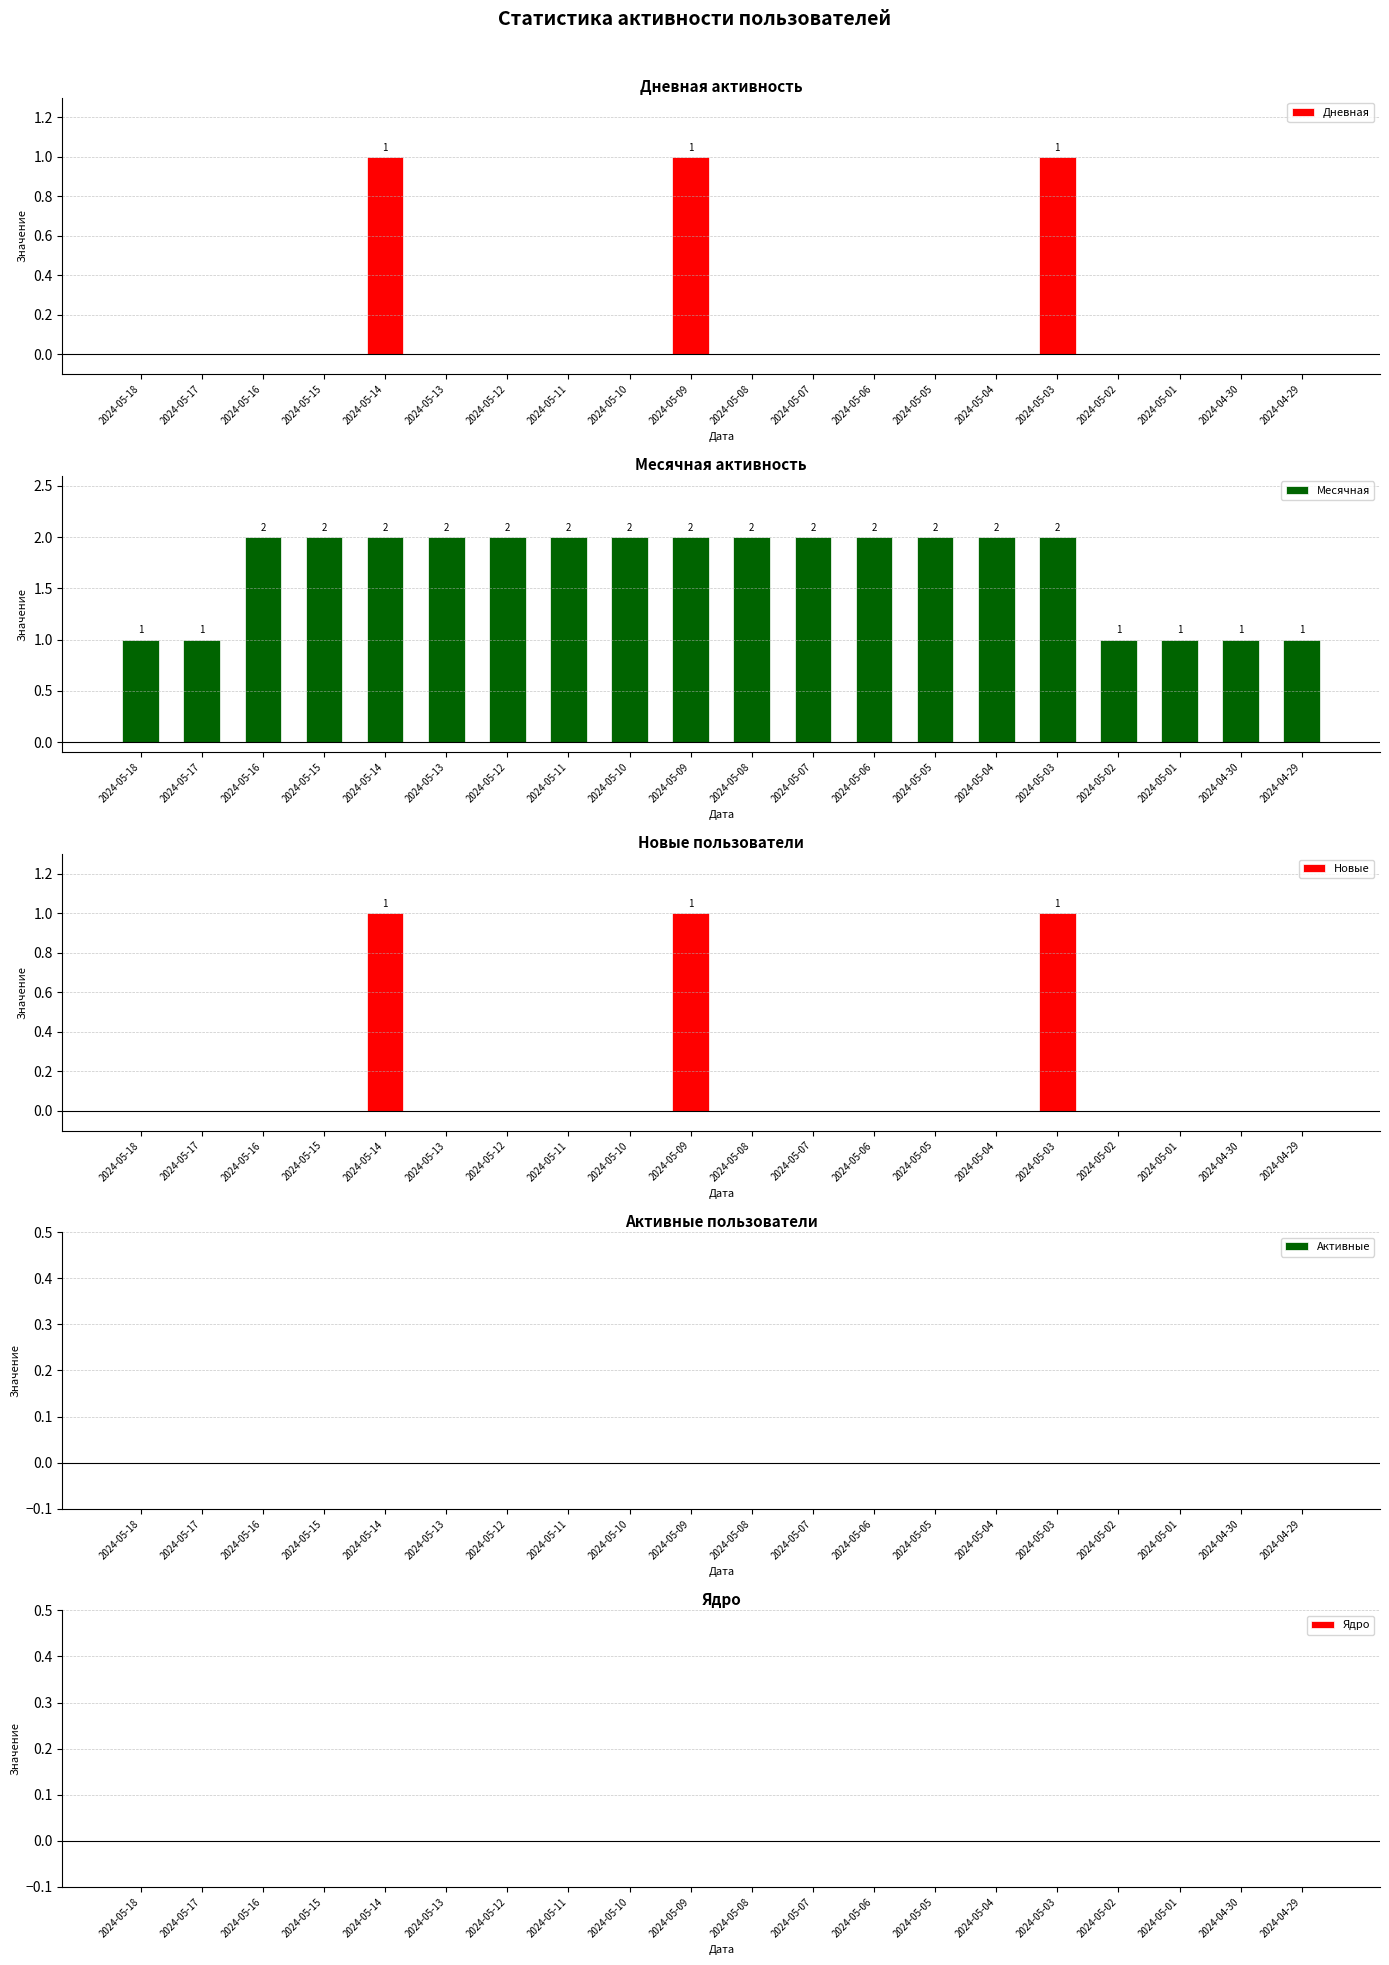

Reading right to left, list all the values displayed in this chart.

Дневная: 0	0	0	0	1	0	0	0	0	0	1	0	0	0	0	1	0	0	0	0
Месячная: 1	1	1	1	2	2	2	2	2	2	2	2	2	2	2	2	2	2	1	1
Новые: 0	0	0	0	1	0	0	0	0	0	1	0	0	0	0	1	0	0	0	0
Активные: 0	0	0	0	0	0	0	0	0	0	0	0	0	0	0	0	0	0	0	0
Ядро: 0	0	0	0	0	0	0	0	0	0	0	0	0	0	0	0	0	0	0	0